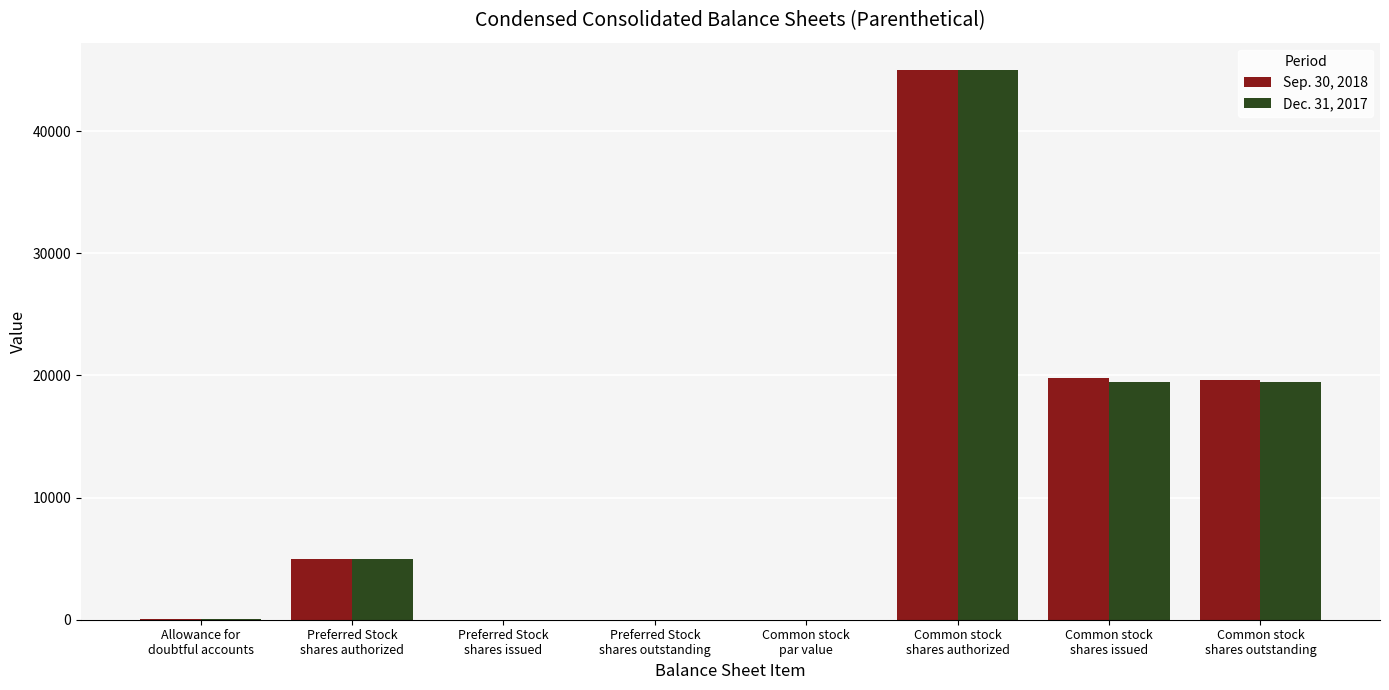

Count the number of categories in the chart.

8